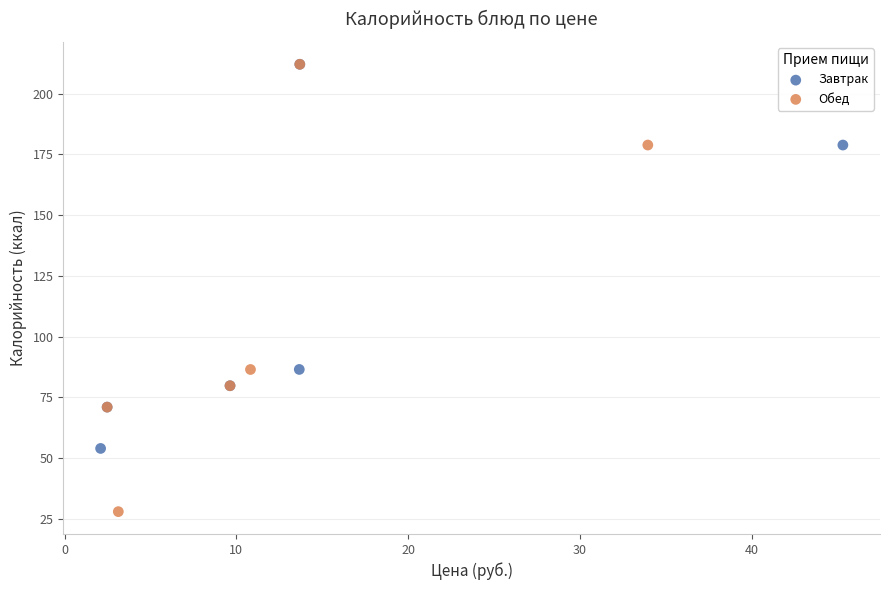

Which series has the widest spread of Y values?

Обед